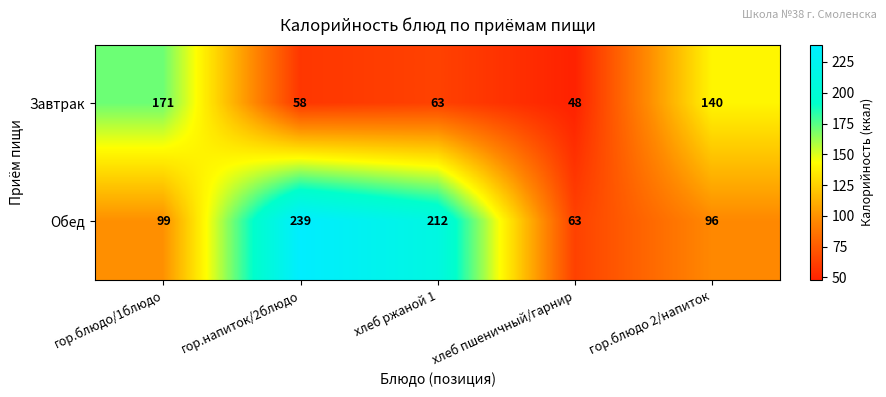

Which series has the widest spread of values?

Обед